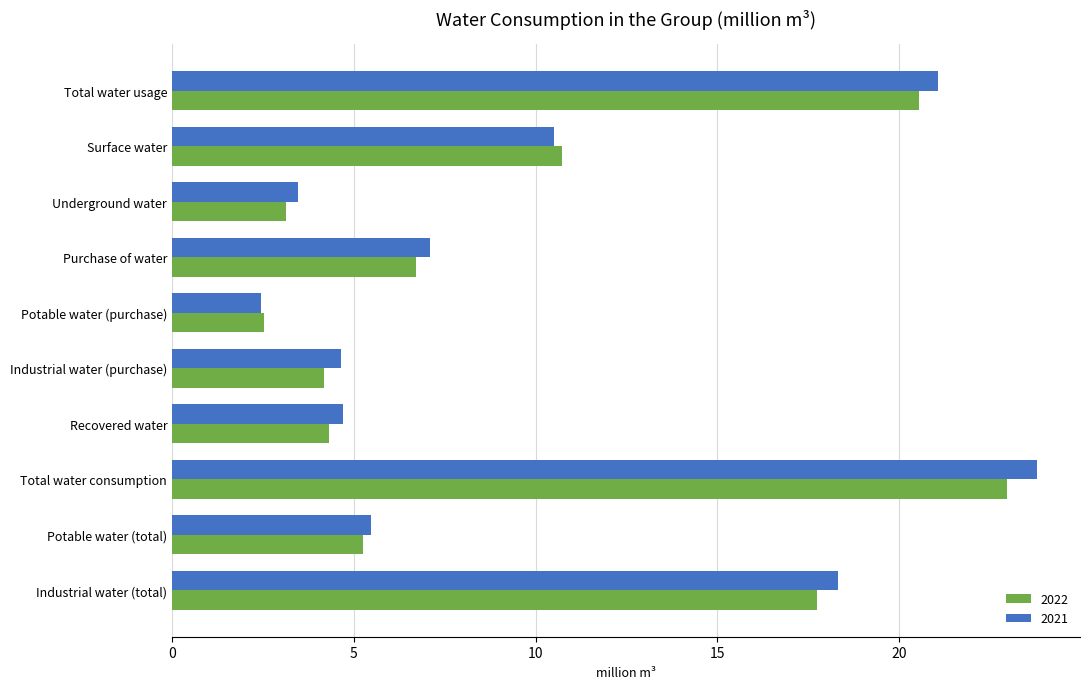

The 2021 series shows 6.2 at Underground water. True or false?

False